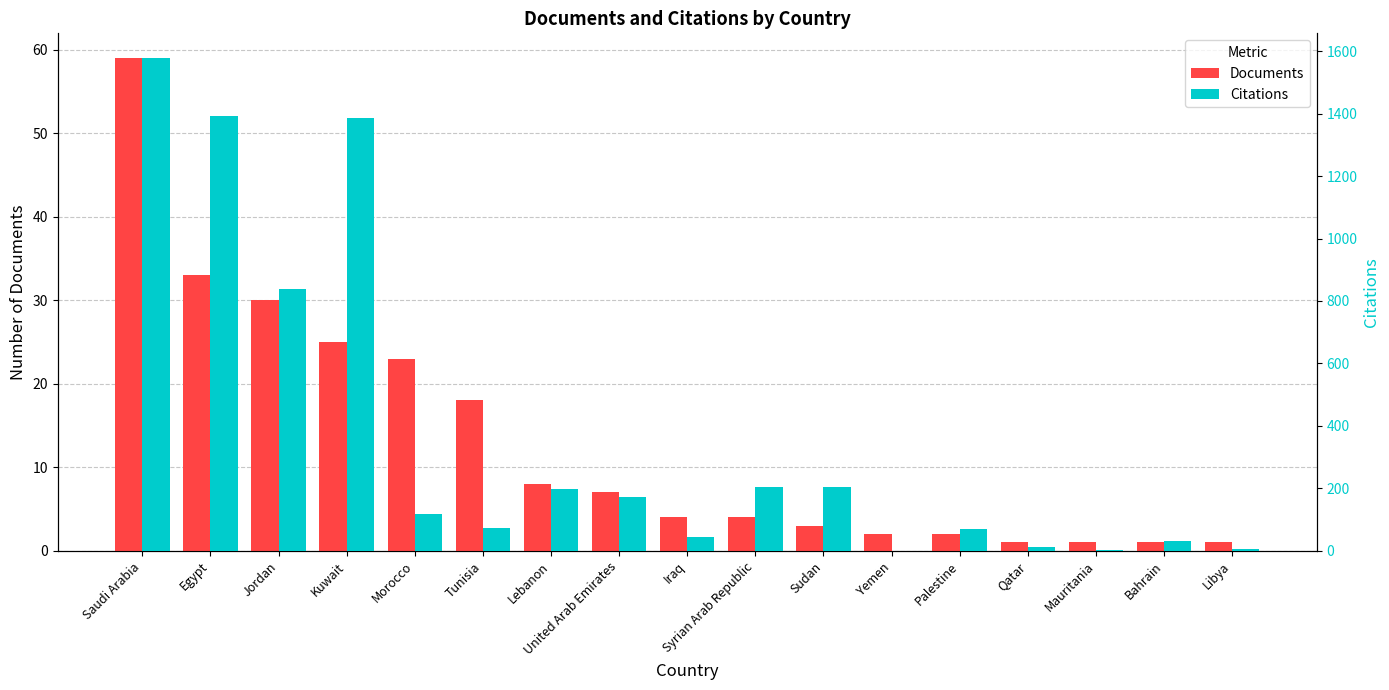

The value of Citations at Libya is 3. True or false?

False